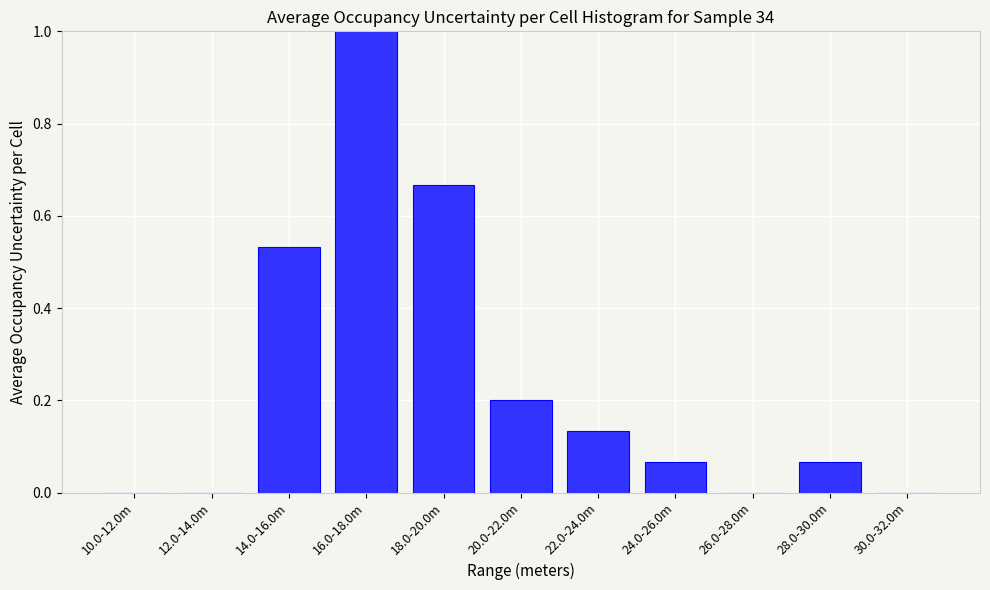

Is it true that the value at 12.0-14.0m is -0.7?

False